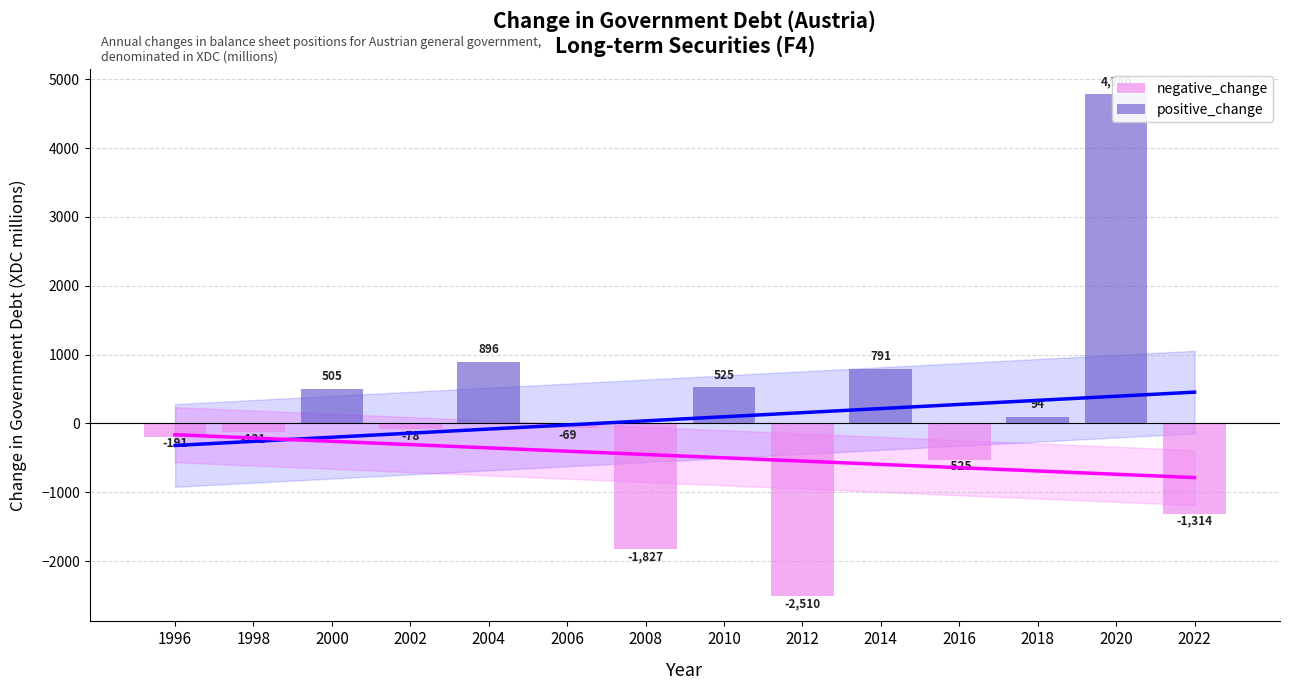

The positive_change series shows 2891.1 at 1996. True or false?

False